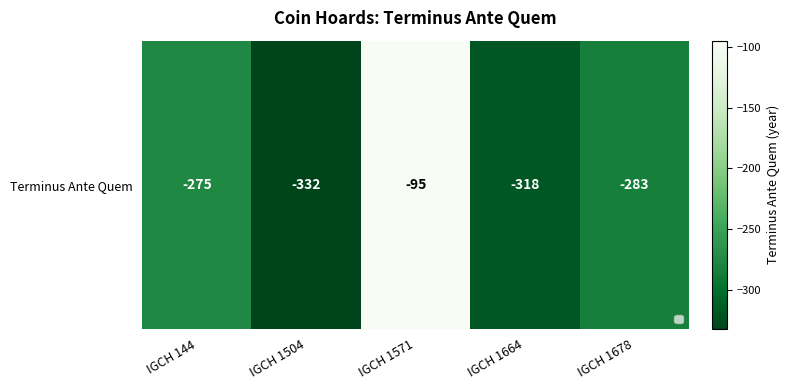

How many categories are shown in the chart?

5